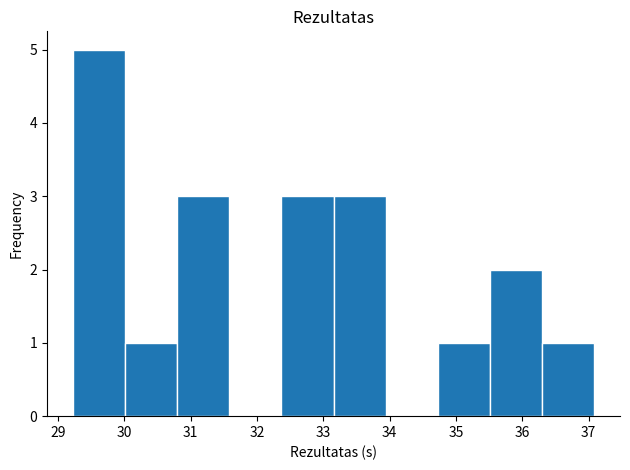

Reading left to right, transcribe this chart: for each bar, give the range it covers on the x-axis and its height. Neither the bar edges nor the heights are printed on the chart, so give them approximately, as read against the axes.

29.2 to 30.0: 5
30.0 to 30.8: 1
30.8 to 31.6: 3
31.6 to 32.4: 0
32.4 to 33.2: 3
33.2 to 33.9: 3
33.9 to 34.7: 0
34.7 to 35.5: 1
35.5 to 36.3: 2
36.3 to 37.1: 1